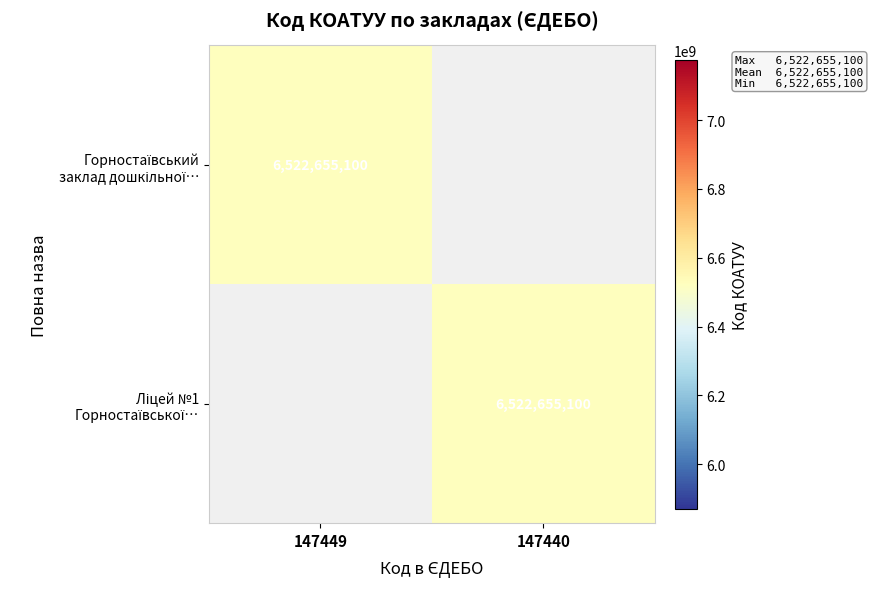

What is the highest value of the Горностаївський заклад дошкільної… series?

6522655100